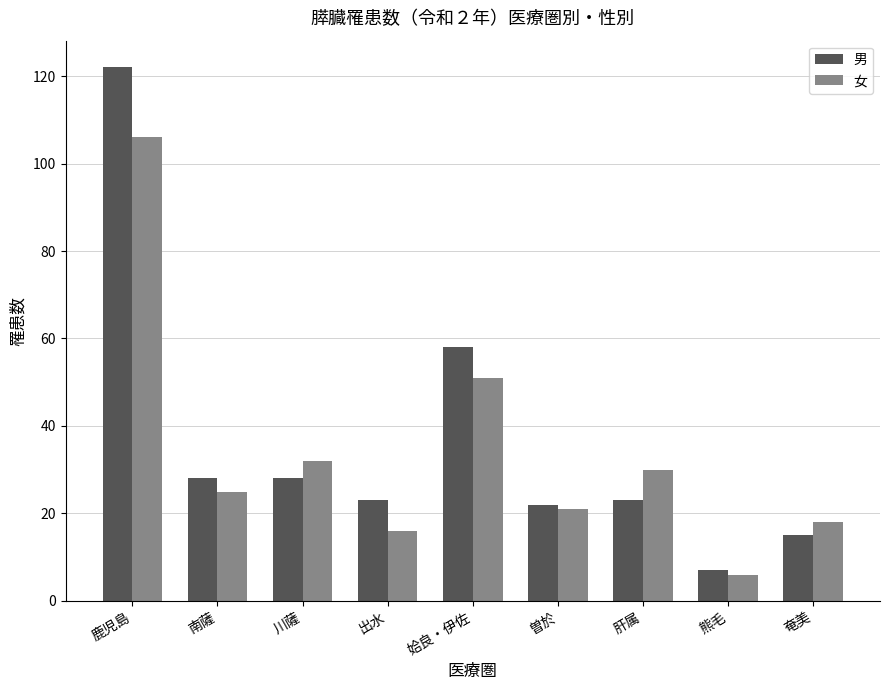

What is the spread (max minus min) of values at 川薩?

4